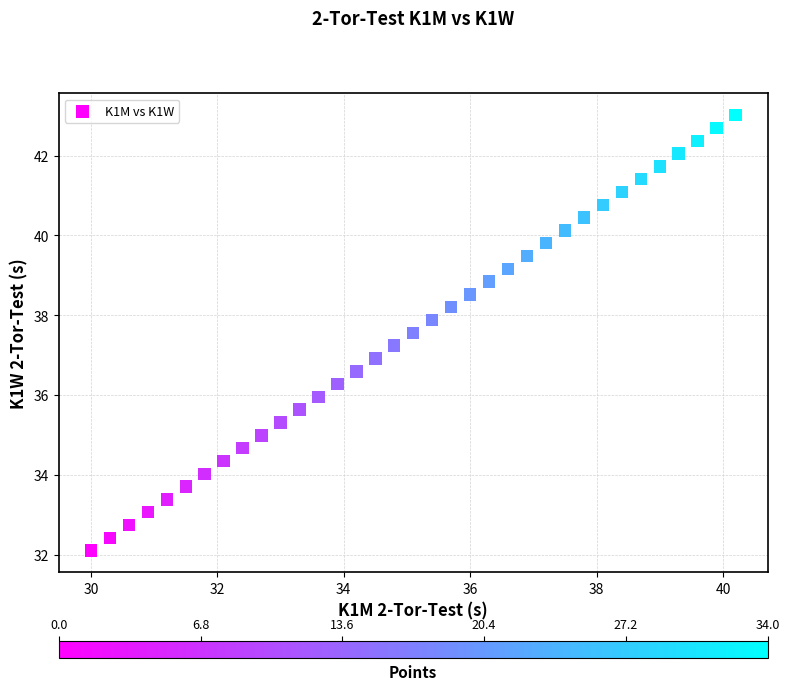

What is the range of Y values (max minus min)?

10.9